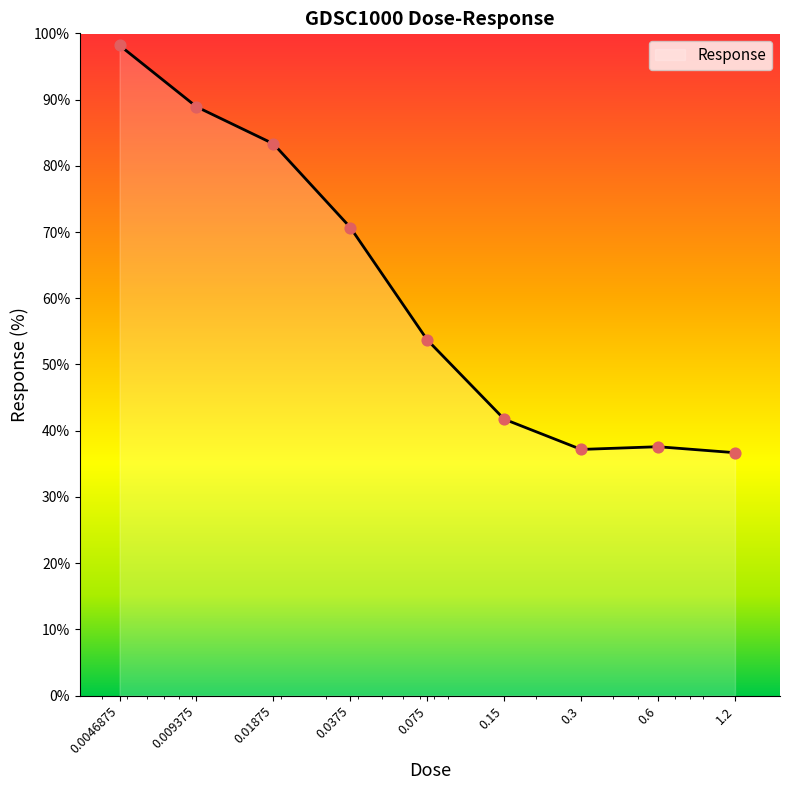

What is the difference between the maximum and minimum values?

61.5